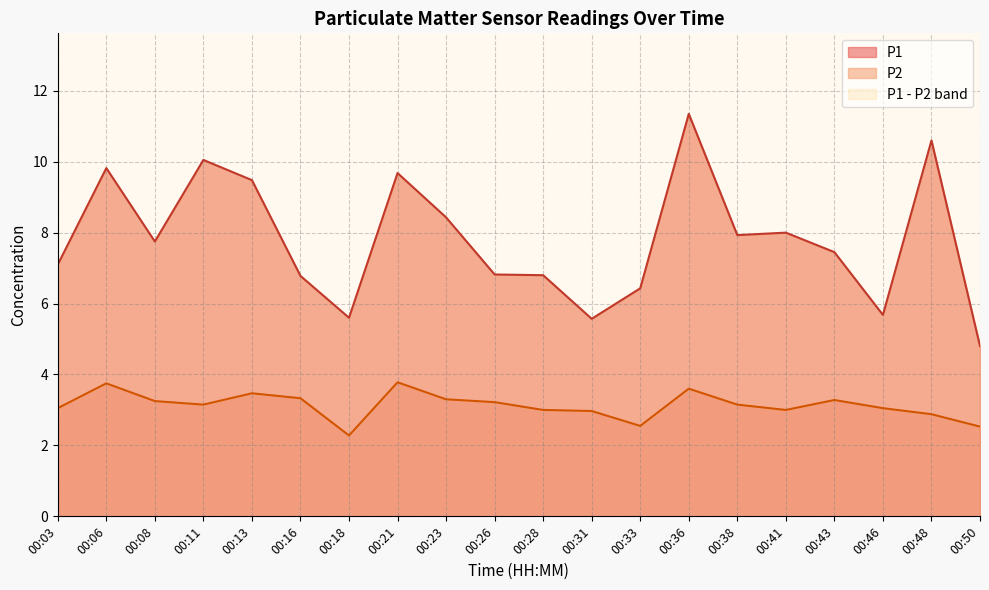

Which series has the largest total across all categories?

P1